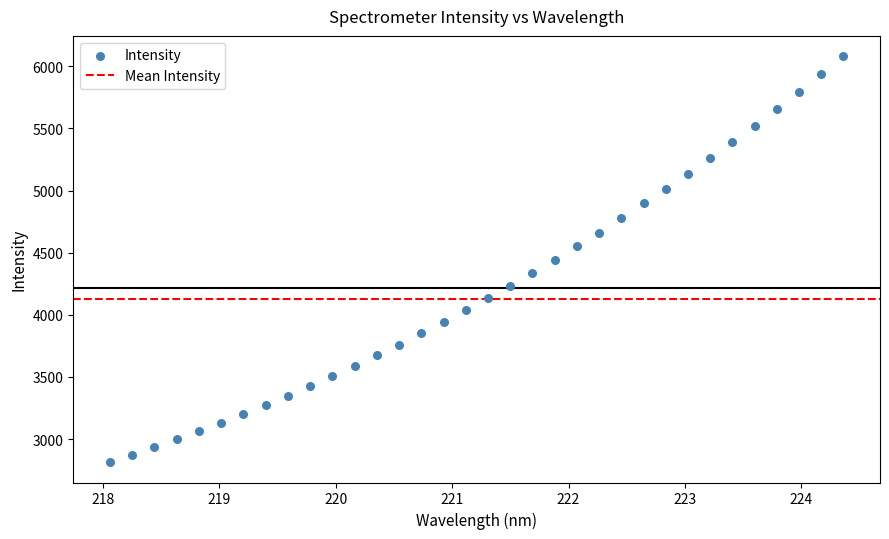

What is the range of X values (max minus min)?

6.3